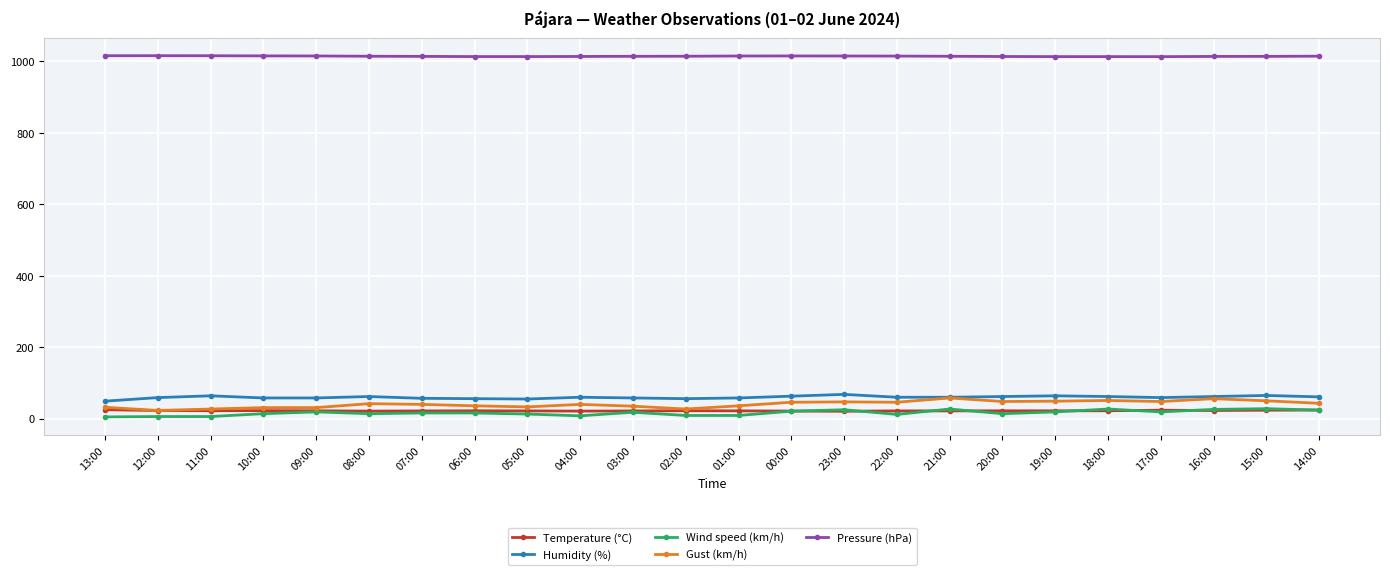

What is the difference between the Temperature (°C) values at 17:00 and 22:00?

1.9